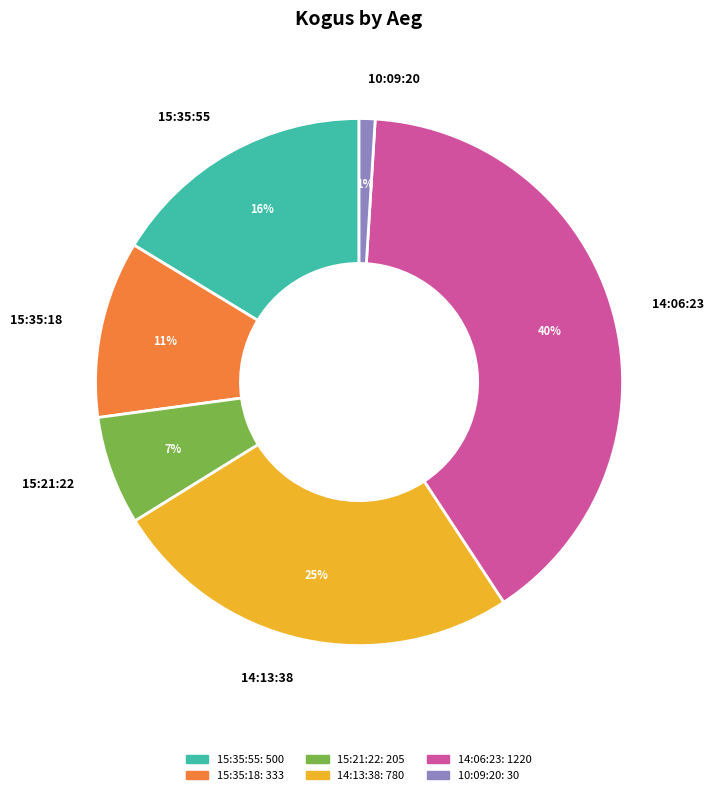

To the nearest percent, what portion does 14:06:23 represent?

40%